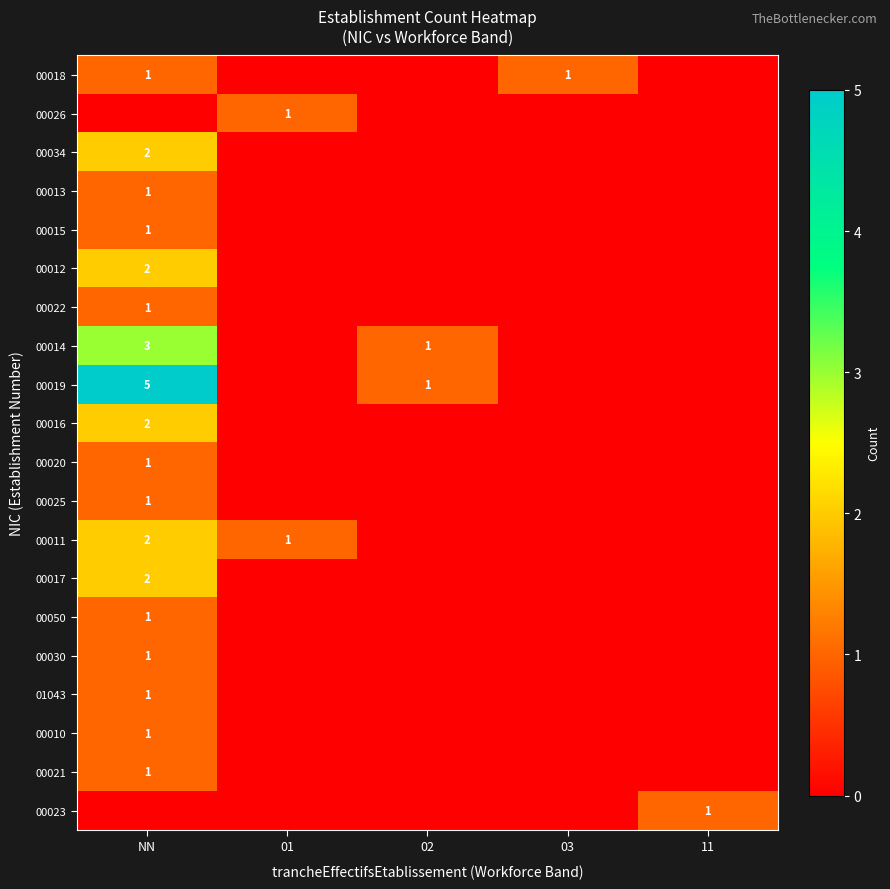

At which category is the sum across all series the highest?

NN